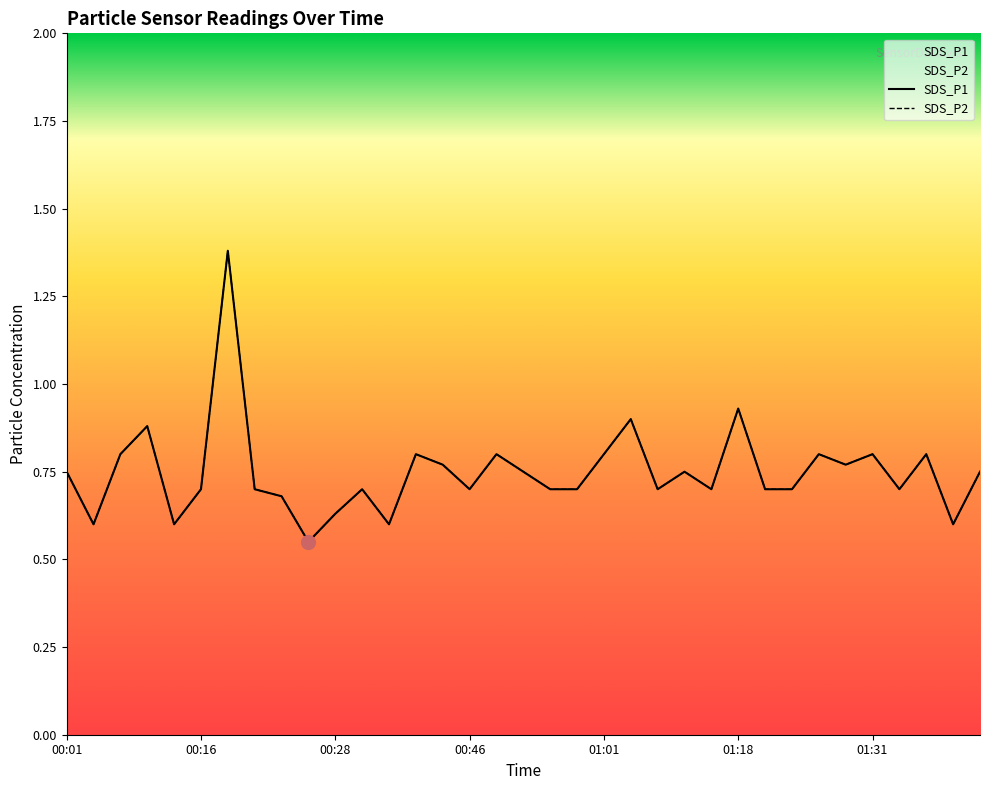

True or false: SDS_P1 and SDS_P2 intersect in this chart.

False